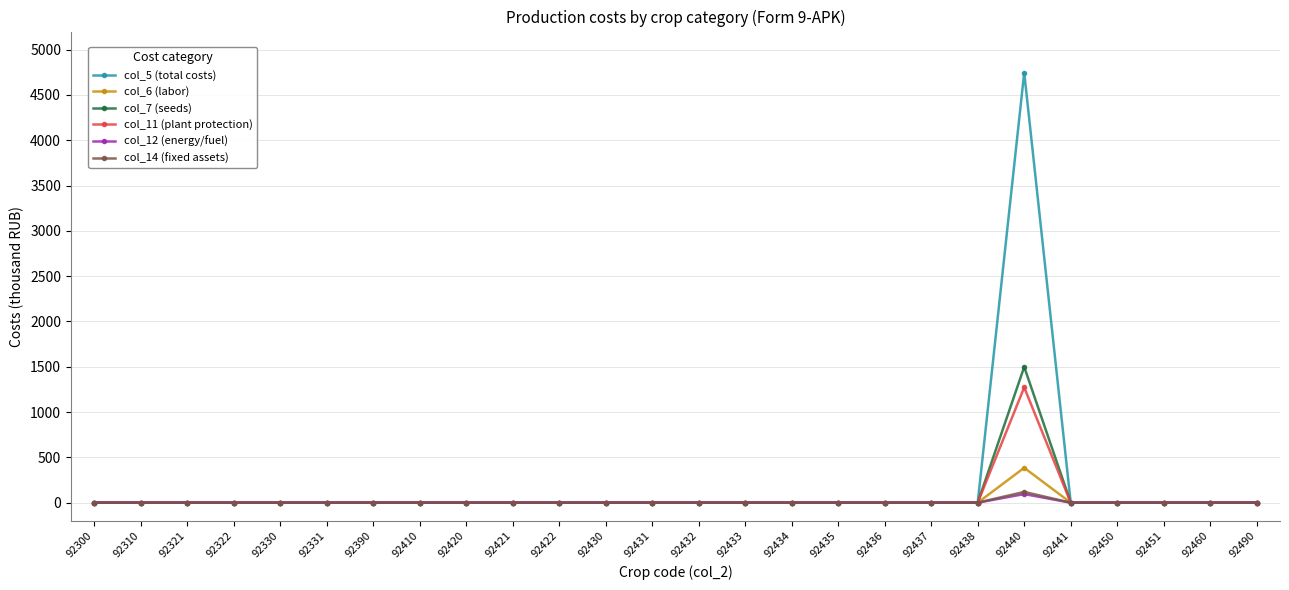

What are all the series names shown in the legend?

col_5 (total costs), col_6 (labor), col_7 (seeds), col_11 (plant protection), col_12 (energy/fuel), col_14 (fixed assets)